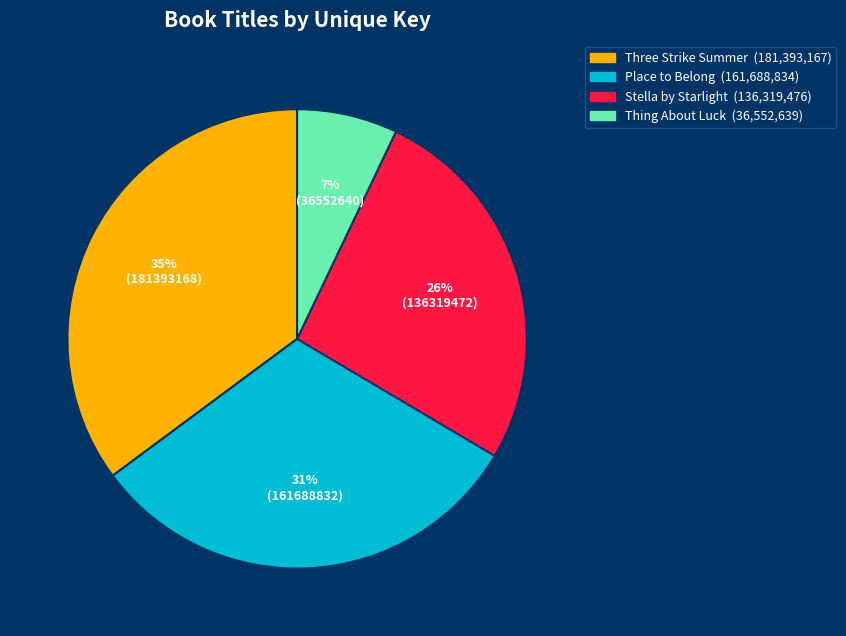

Rank the categories by value from lowest to highest.

Thing About Luck, Stella by Starlight, Place to Belong, Three Strike Summer